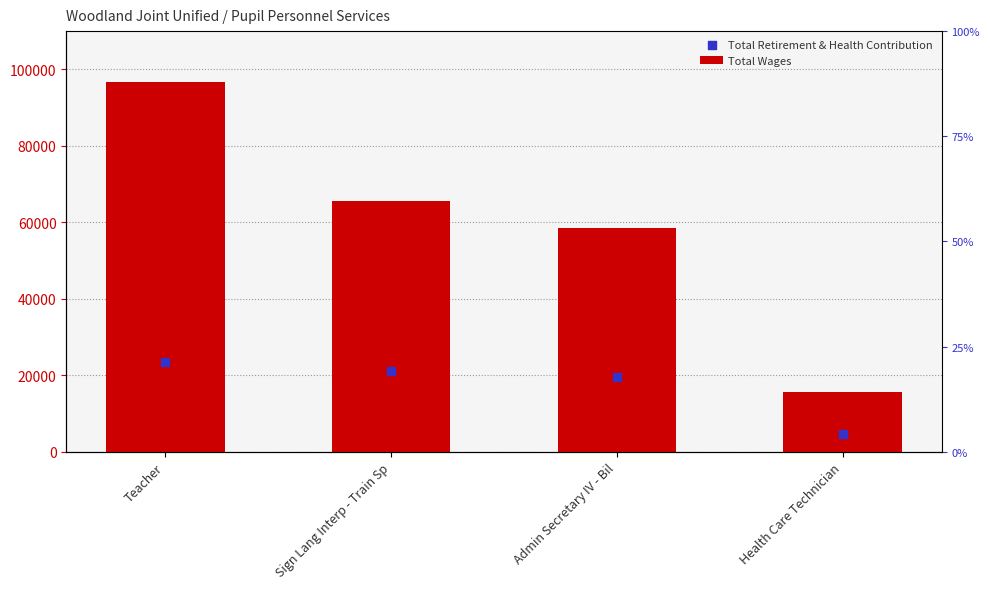

At which category is the sum across all series the highest?

Teacher